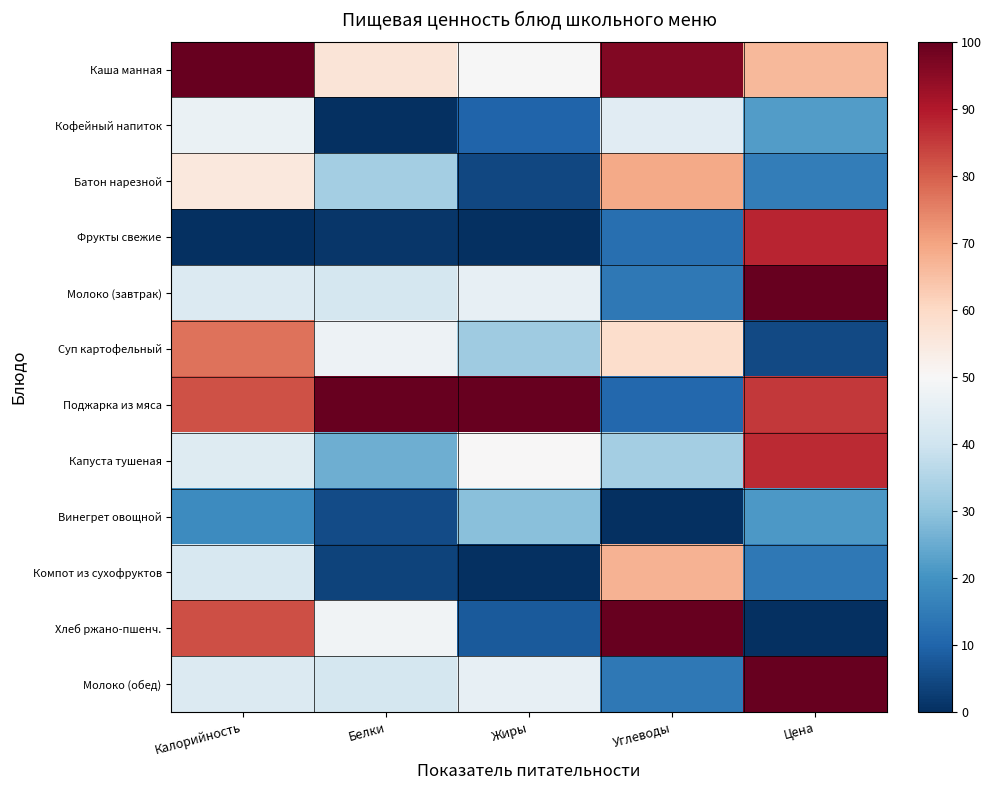

List the series in order of their peak value, highest first.

Каша манная, Молоко (завтрак), Поджарка из мяса, Хлеб ржано-пшенч., Молоко (обед), Фрукты свежие, Капуста тушеная, Суп картофельный, Батон нарезной, Компот из сухофруктов, Кофейный напиток, Винегрет овощной